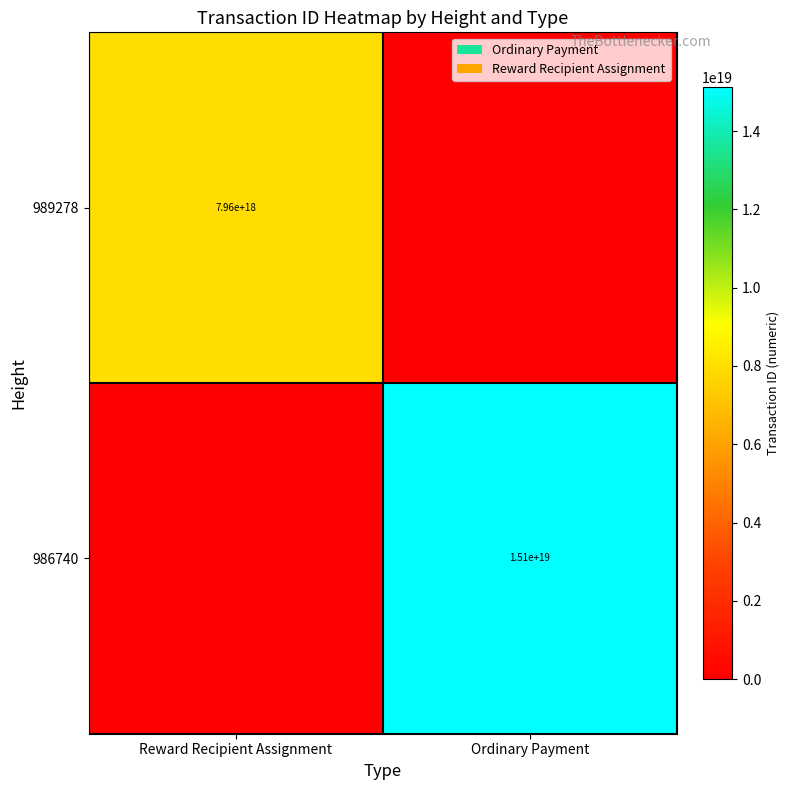

The value of 989278 at Reward Recipient Assignment is 2069611661616289280. True or false?

False